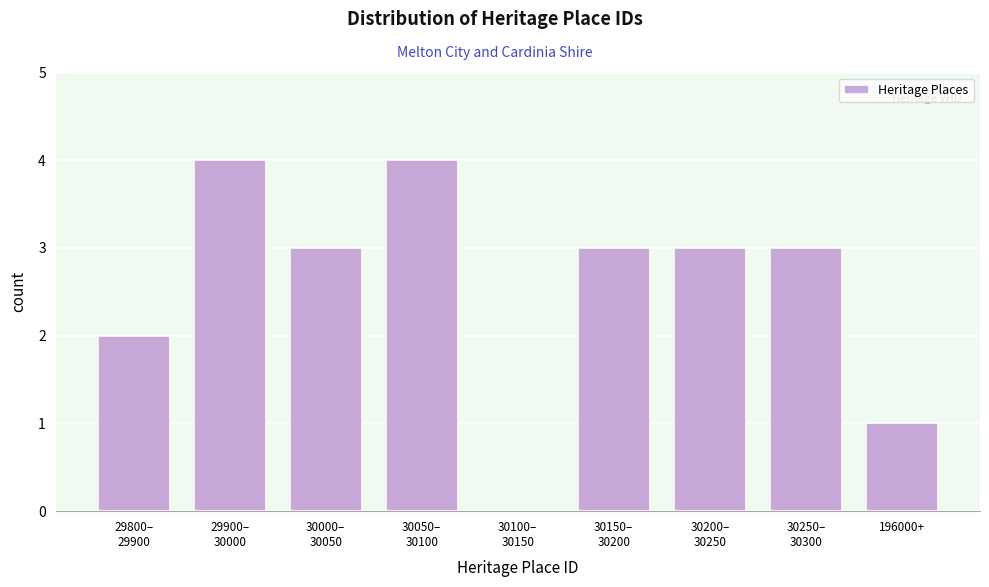

What is the greatest value displayed?

4